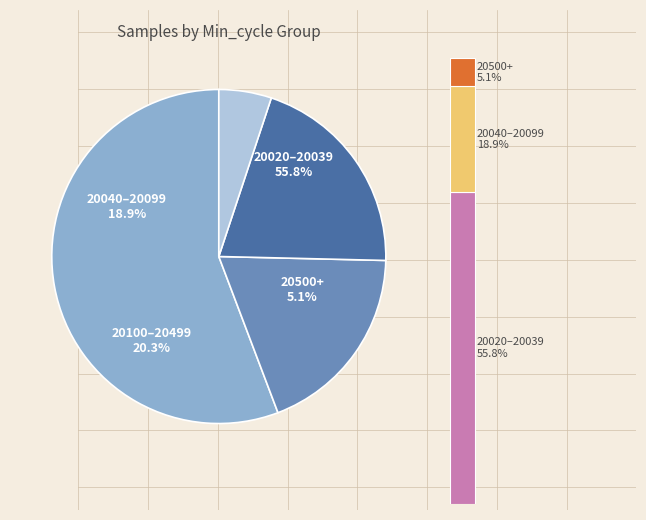

True or false: 32 accounts for 12% of the total.

False